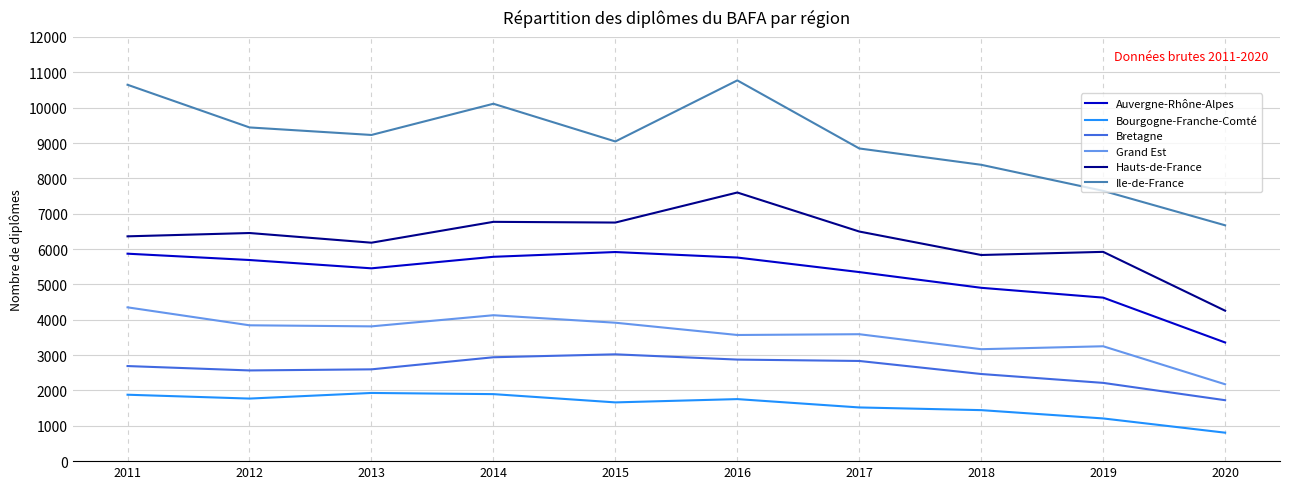

What is the average value of the Auvergne-Rhône-Alpes series?

5271